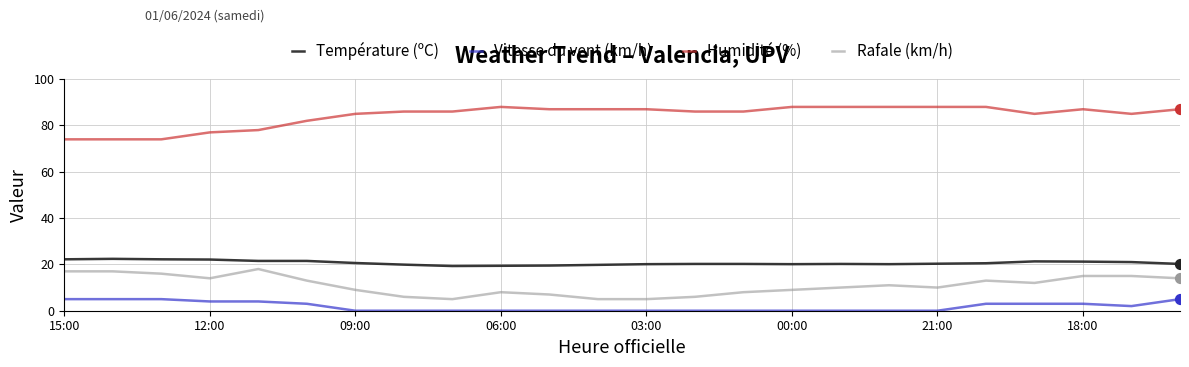

What are all the series names shown in the legend?

Température (ºC), Vitesse du vent (km/h), Humidité (%), Rafale (km/h)